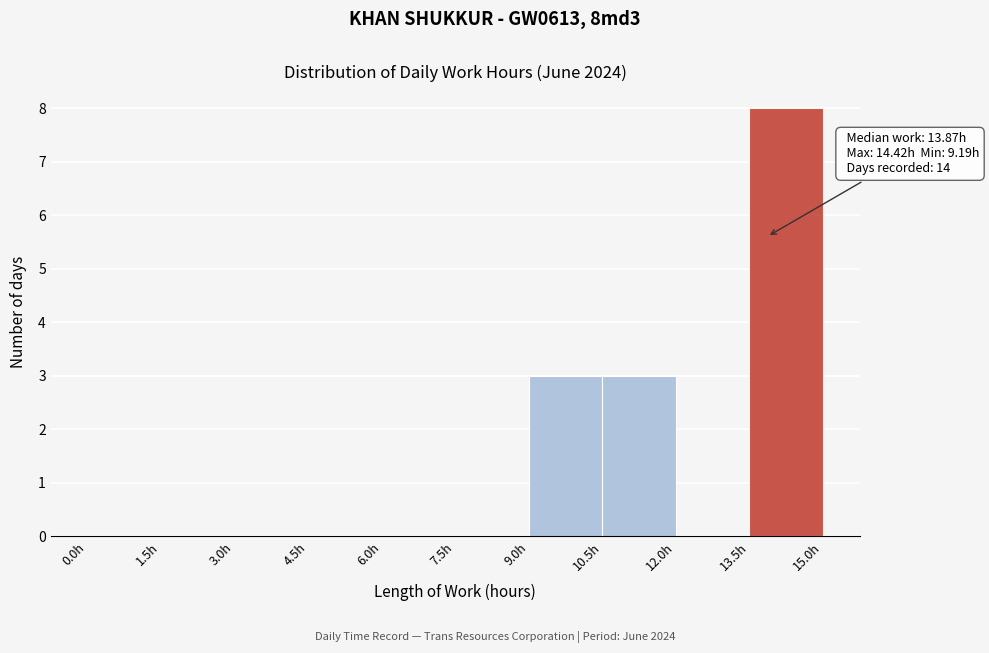

Which range on the x-axis has the tallest bar?

13.5 to 15.0